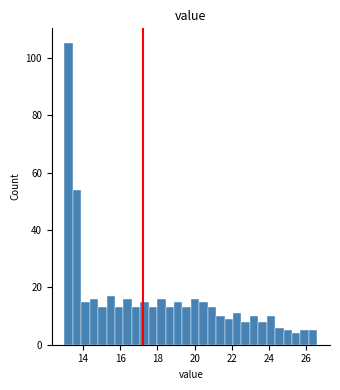

Around what value on the x-axis is the tallest bar? Give the approximate position of its centre, as read against the axis.

13.2